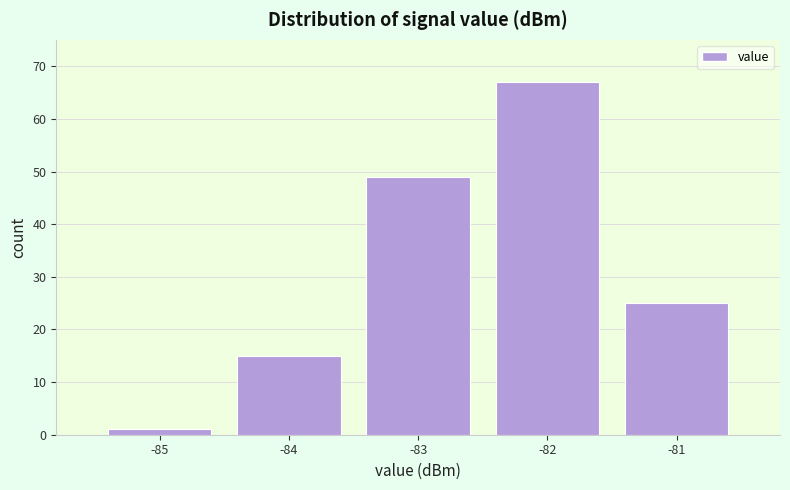

How tall is the bar that spans -81.5 to -80.5 on the x-axis? The values are not printed on the chart, so give them approximately, as read against the axis.

25